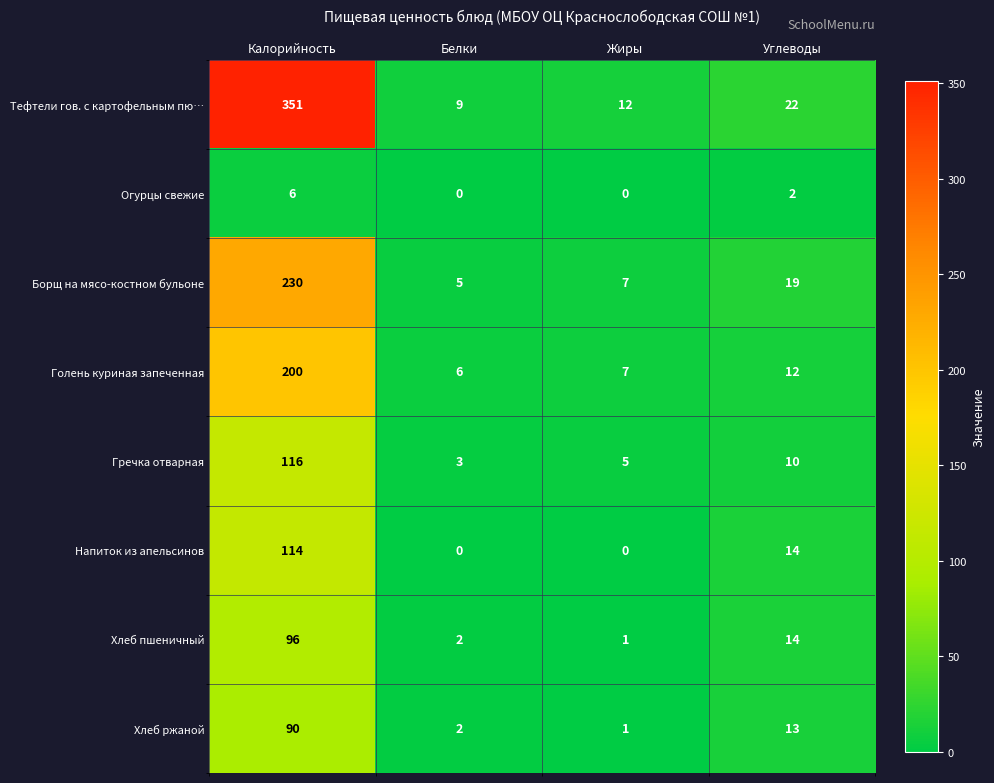

What is the difference between the maximum and second lowest values in the Голень куриная запеченная series?

193